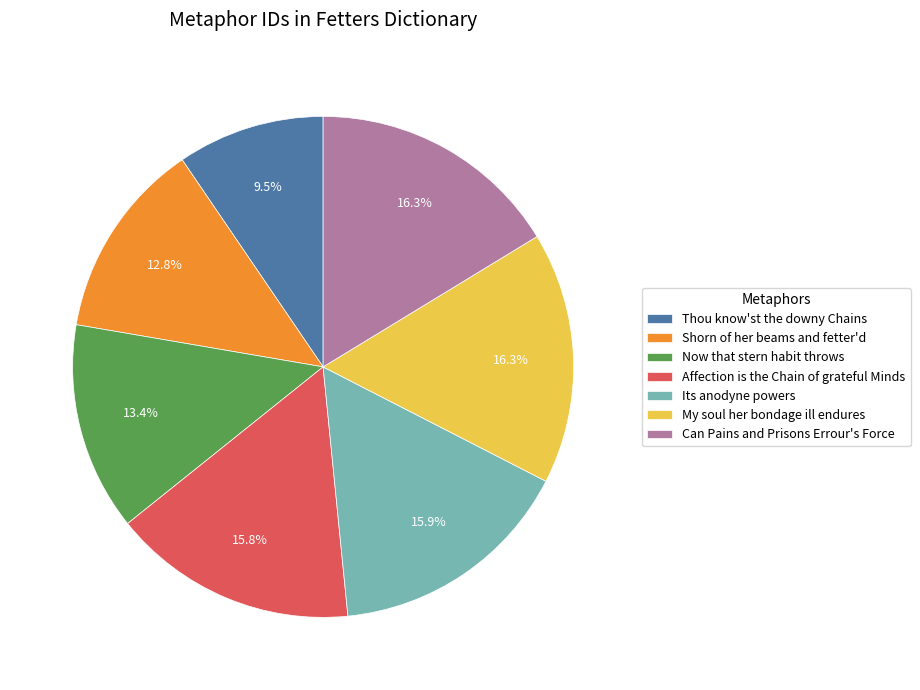

Between Shorn of her beams and fetter'd and Can Pains and Prisons Errour's Force, which is larger?

Can Pains and Prisons Errour's Force